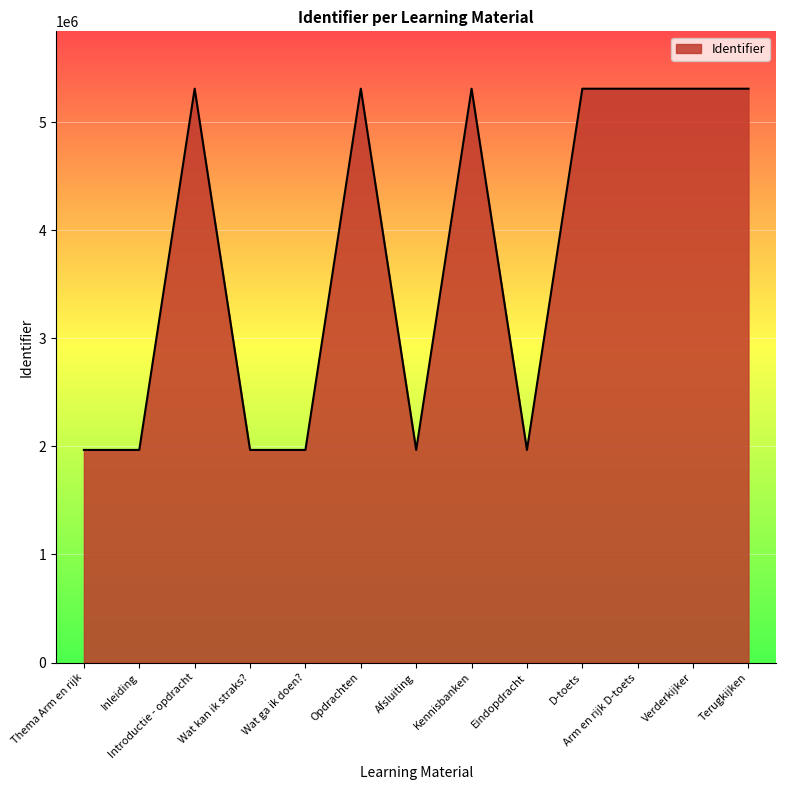

True or false: the data shows 9155488 at Introductie - opdracht.

False